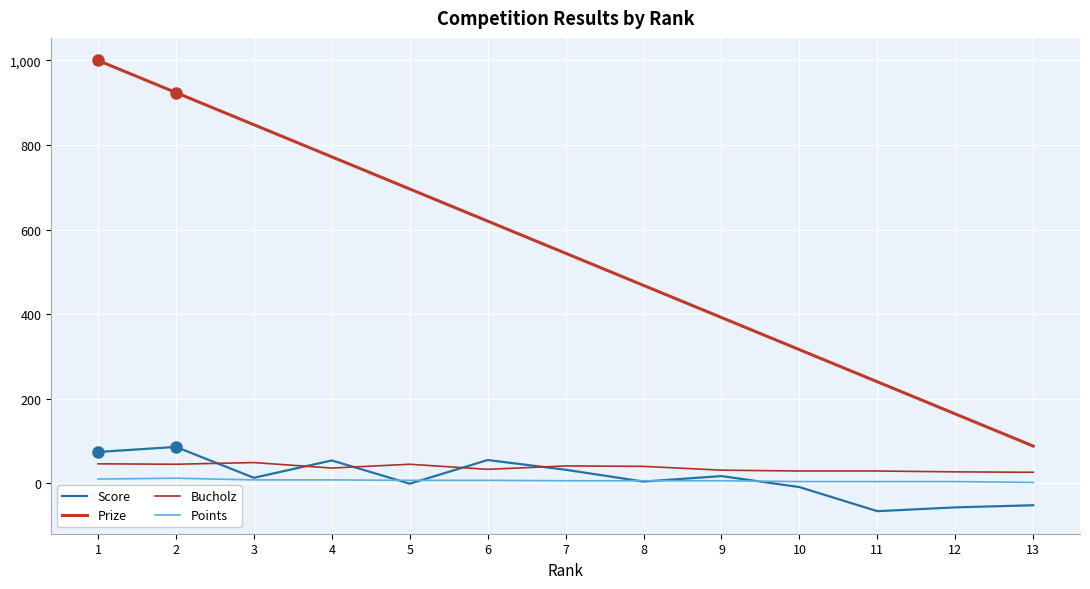

Which series changed the most between 9 and 13?

Prize